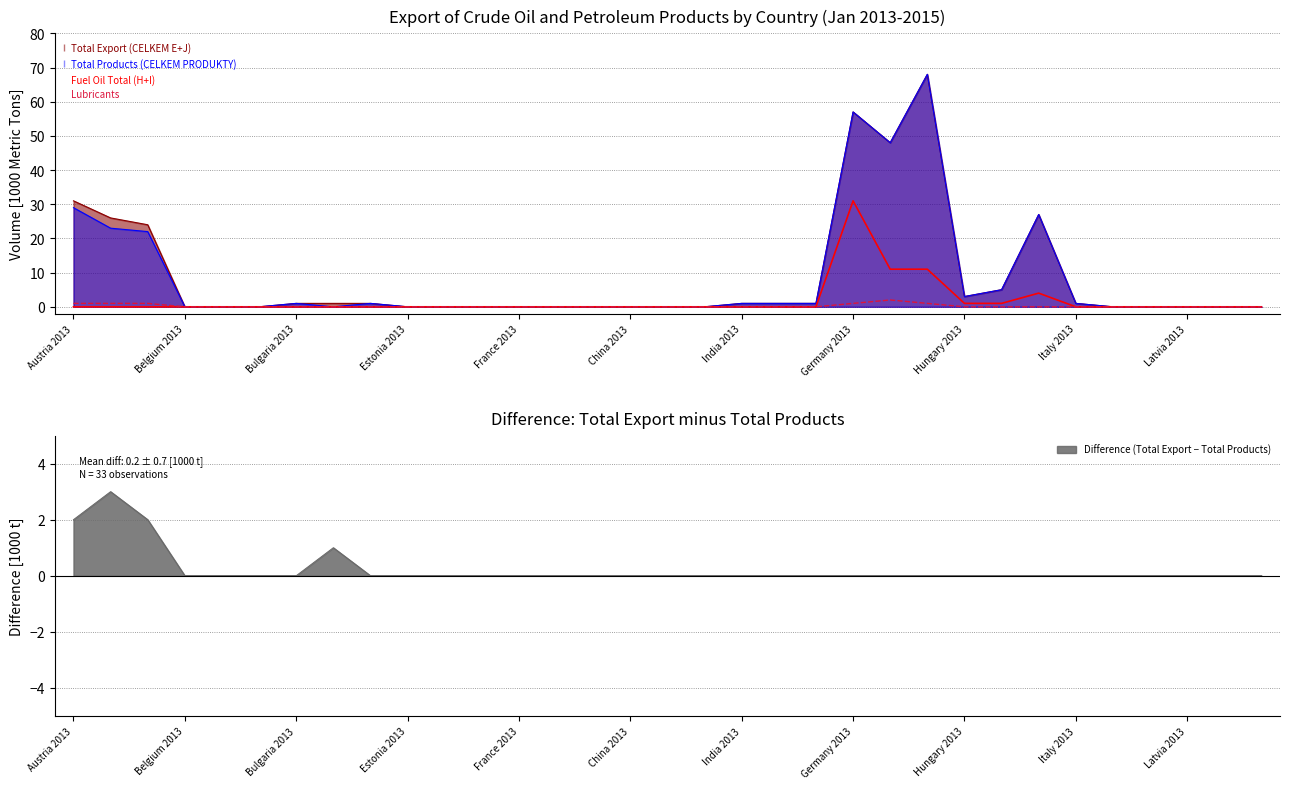

Where is Total Products (CELKEM PRODUKTY) nearest to the value 34?

Austria 2013